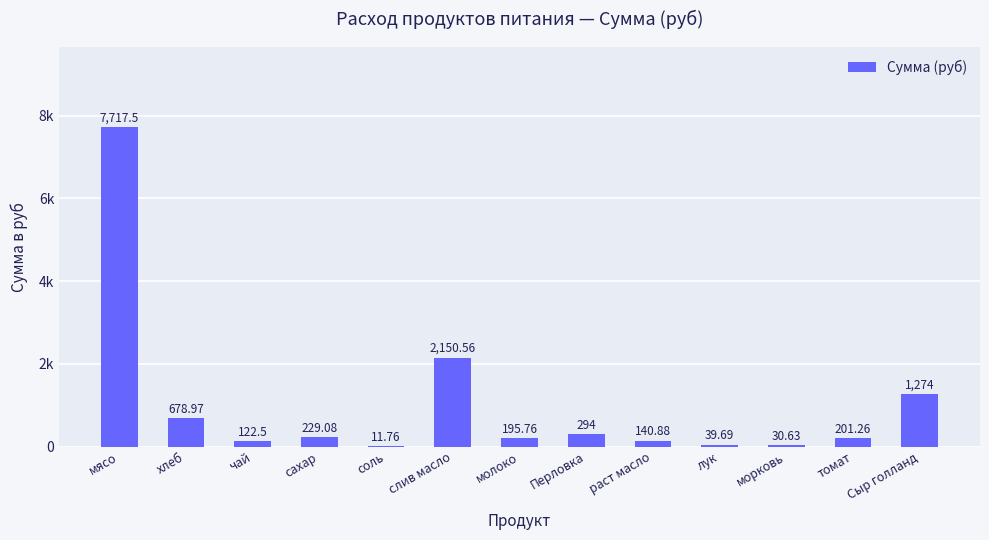

Reading left to right, transcribe all the data shown in this chart.

7717.5	679.0	122.5	229.1	11.8	2150.6	195.8	294.0	140.9	39.7	30.6	201.3	1274.0